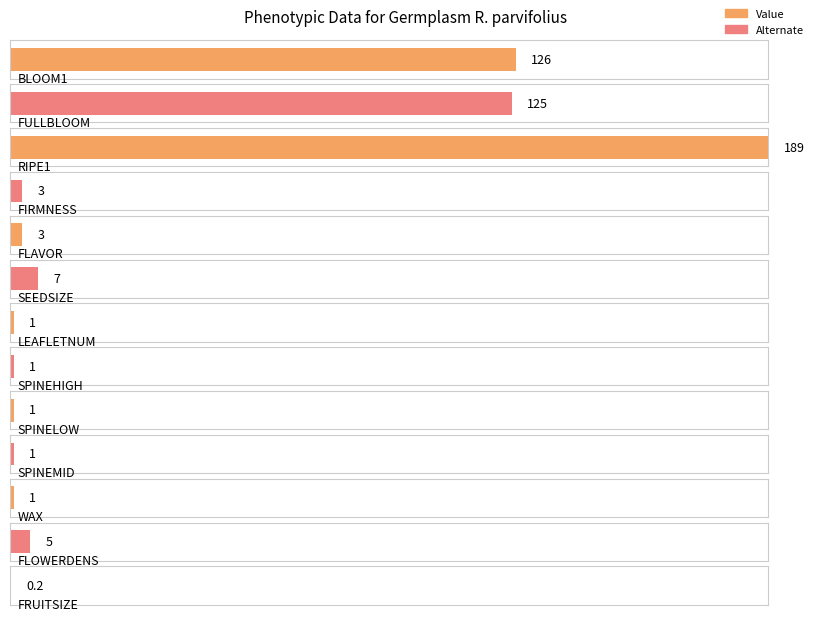

What is the highest value of the FIRMNESS series?

3